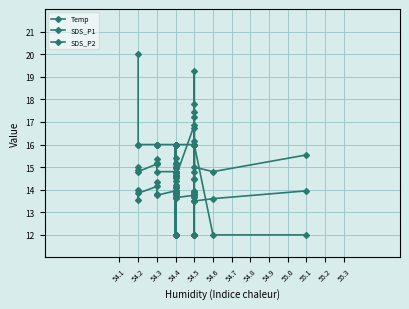

What is the label of the 26th point from the right?

54.4